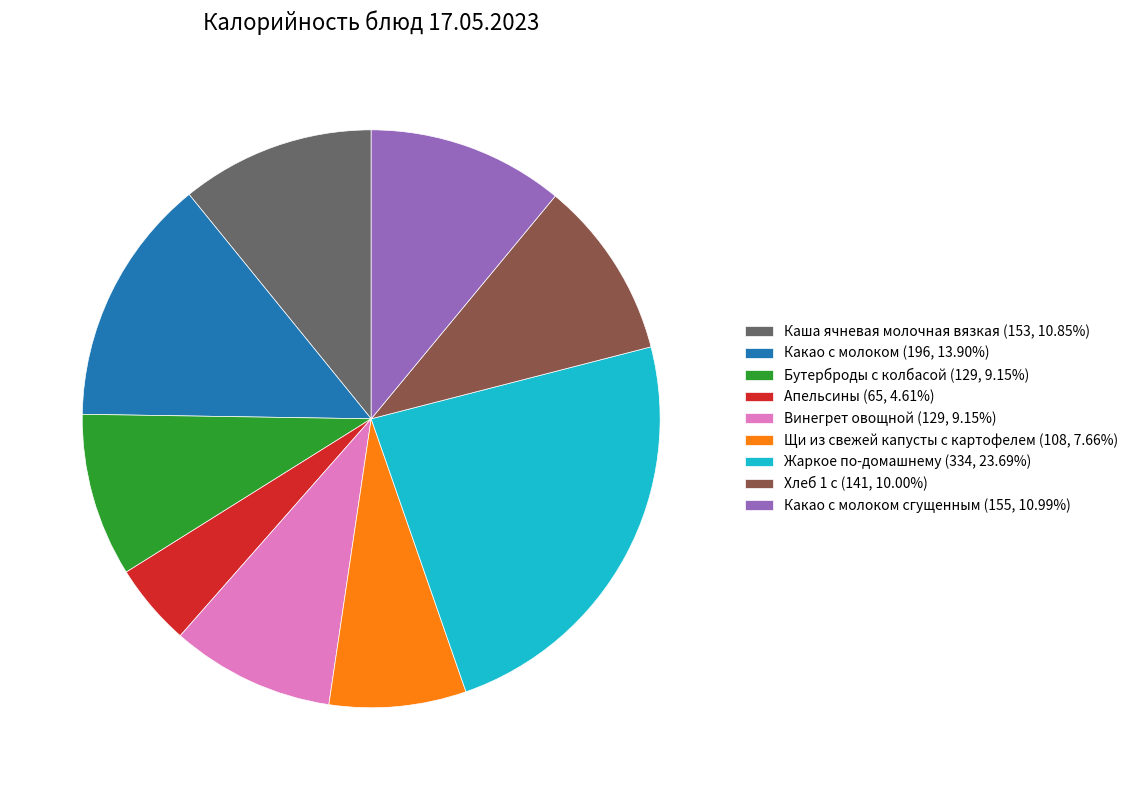

Is there any slice that represents more than half of the pie?

No